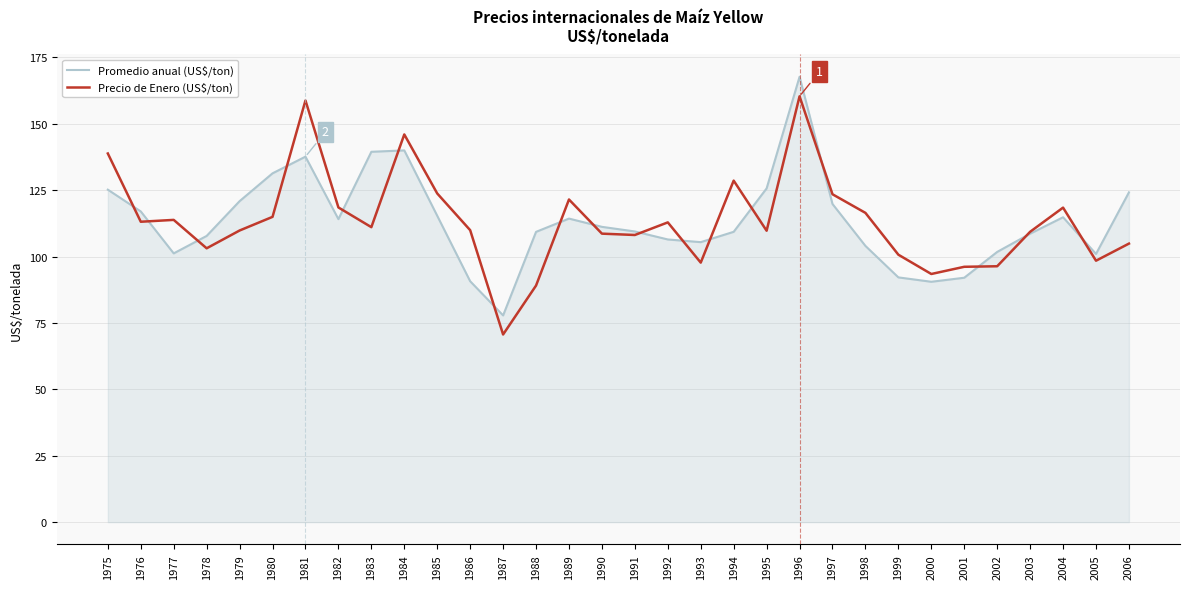

Which series changed the most between 1990 and 1995?

Promedio anual (US$/ton)